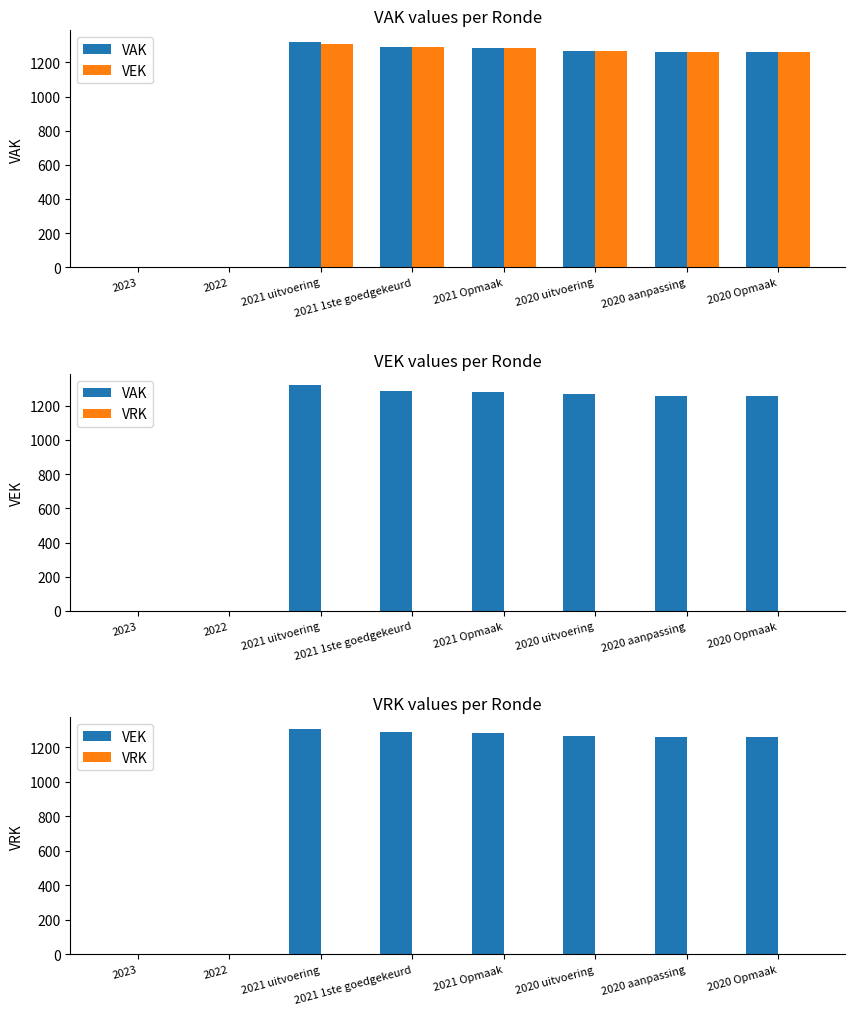

Reading left to right, extract all data points from this chart.

VAK: 0	0	1321	1290	1282	1268	1258	1258
VEK: 0	0	1308	1290	1282	1268	1258	1258
VRK: 0	0	0	0	0	0	0	0